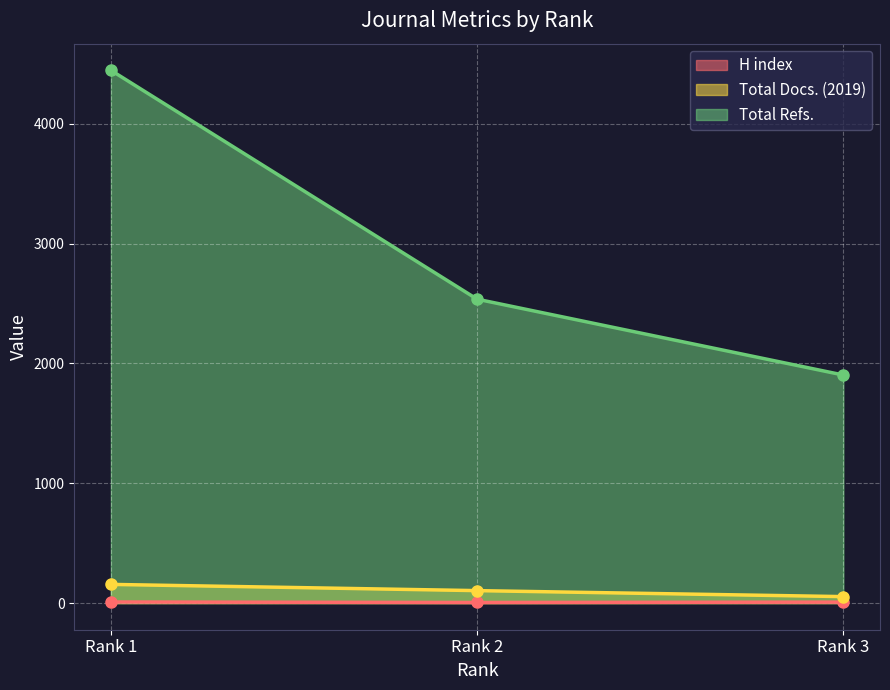

At how many categories does at least one series exceed 1186?

3